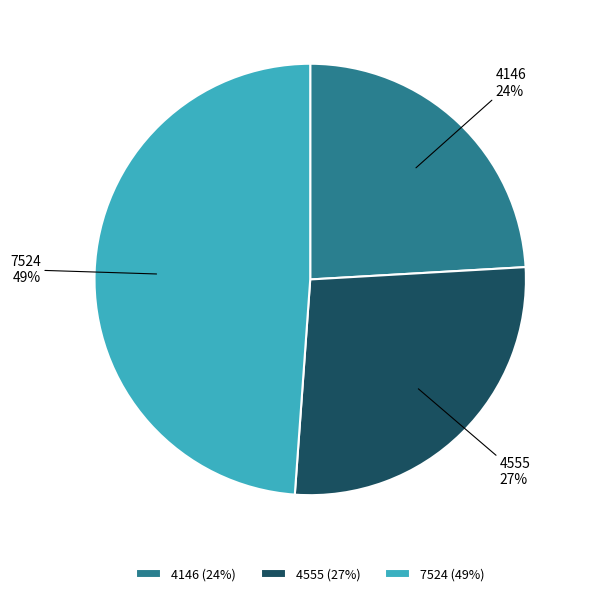

Which slice is the smallest?

4146